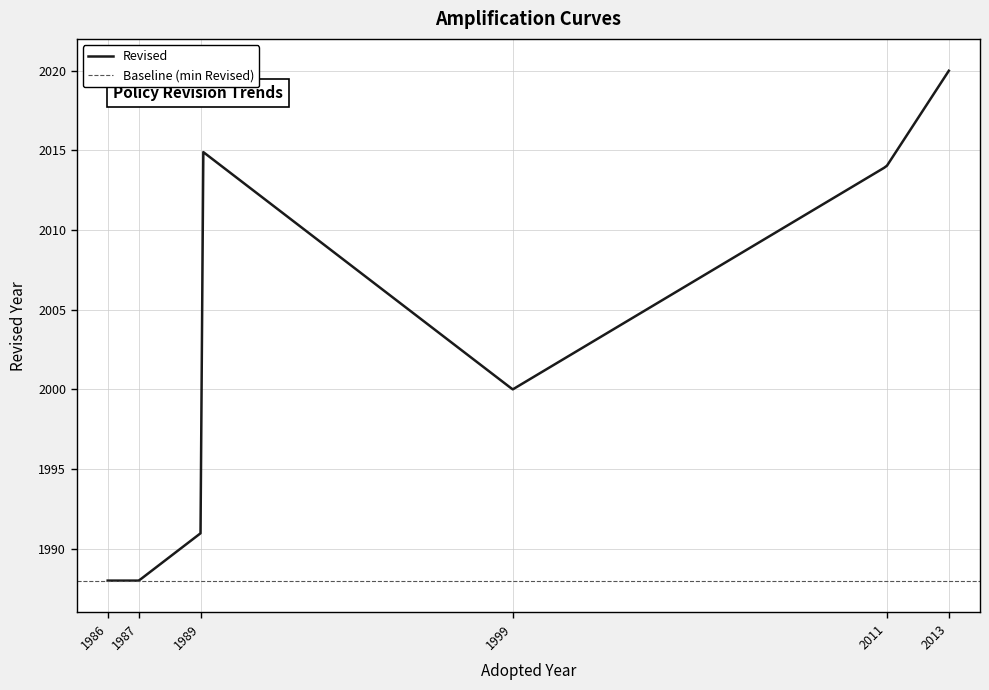

The value at 1989 is 1991. True or false?

True